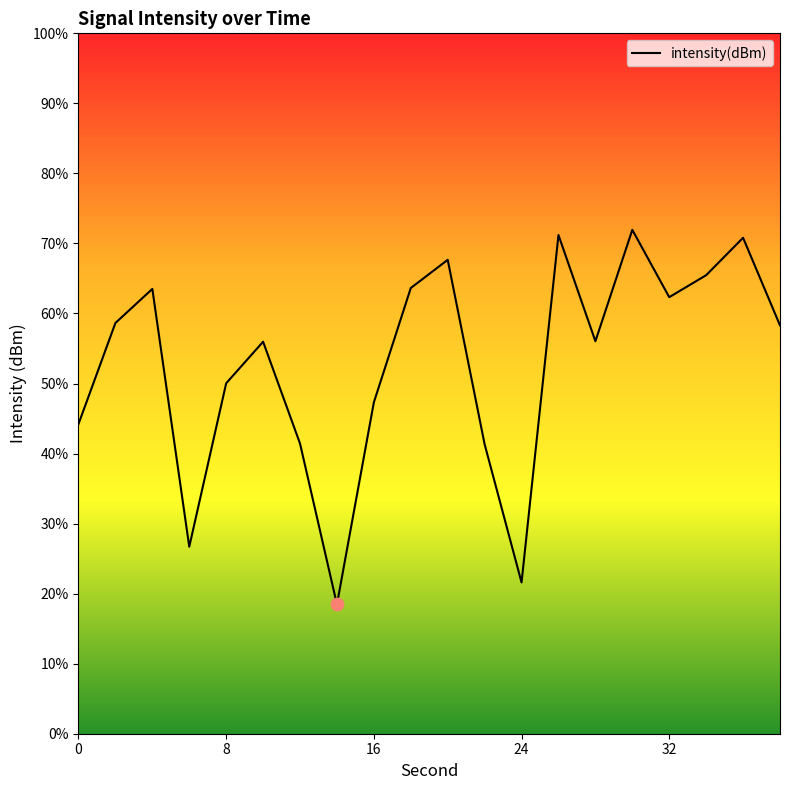

Is this an area chart (filled region under the line)?

Yes